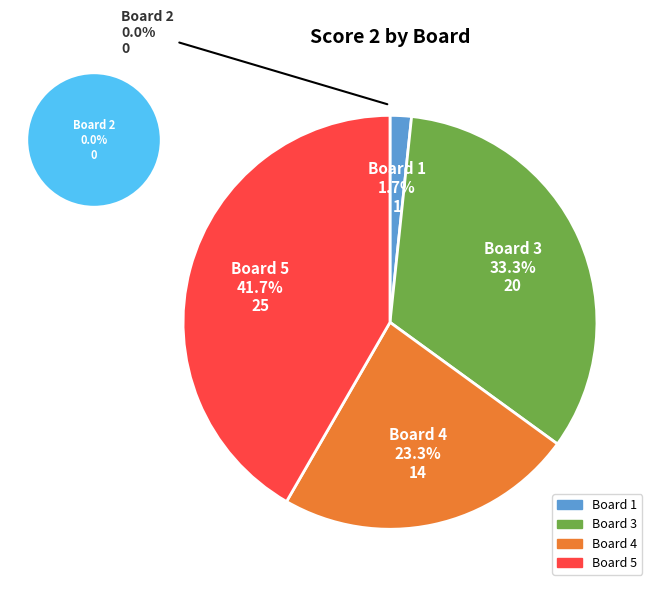

Which category has the biggest portion of the pie?

Board 5